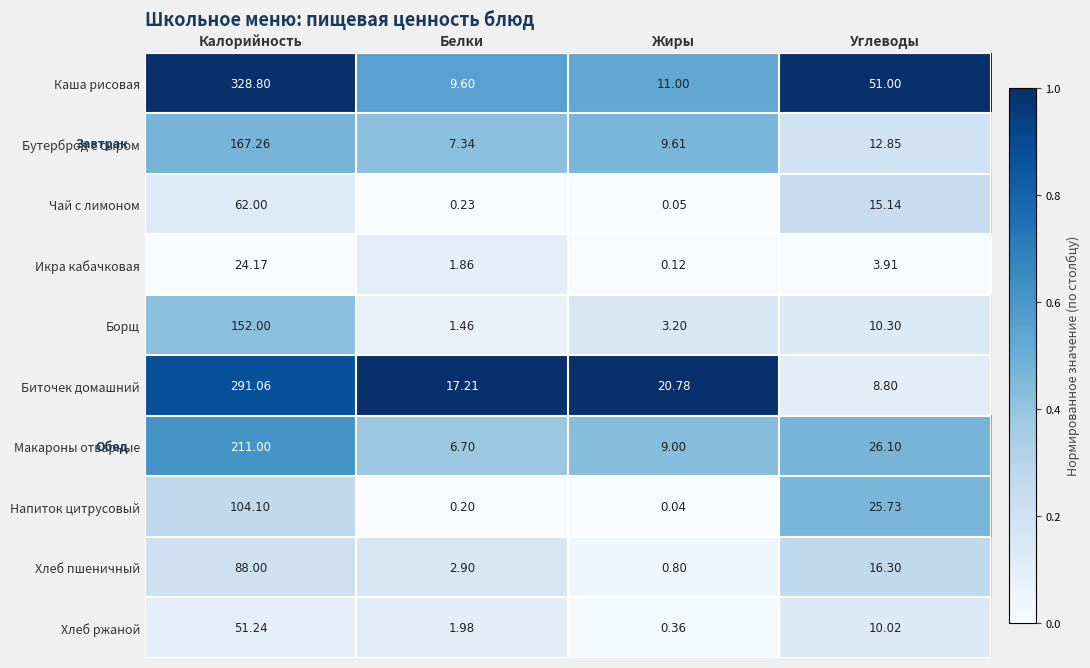

Where does the Макароны отварные series first go above 26?

Калорийность